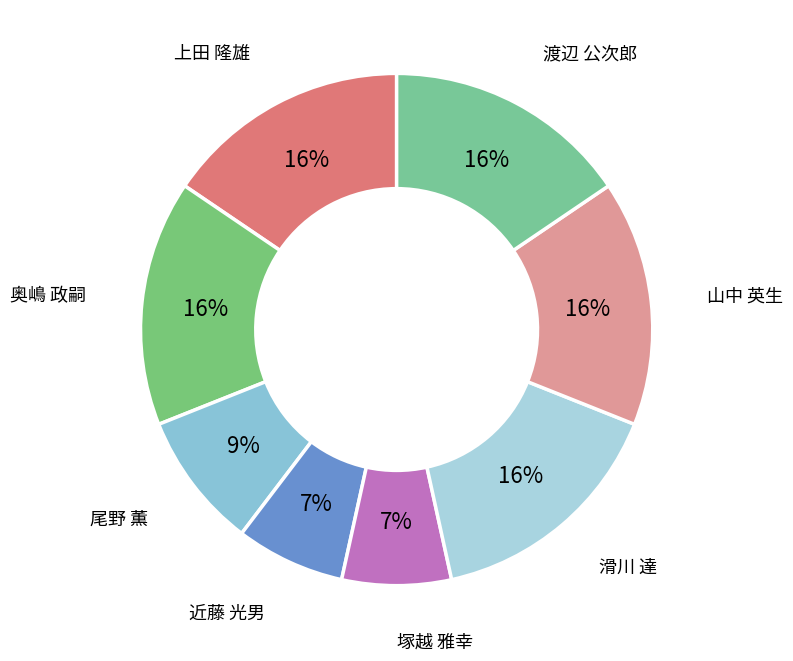

Approximately how many times larger is the value at 奥嶋 政嗣 compared to 山中 英生?

1.0